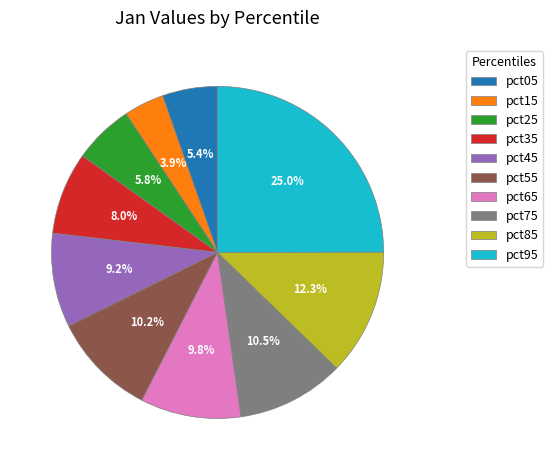

Is pct05 the majority of the pie?

No